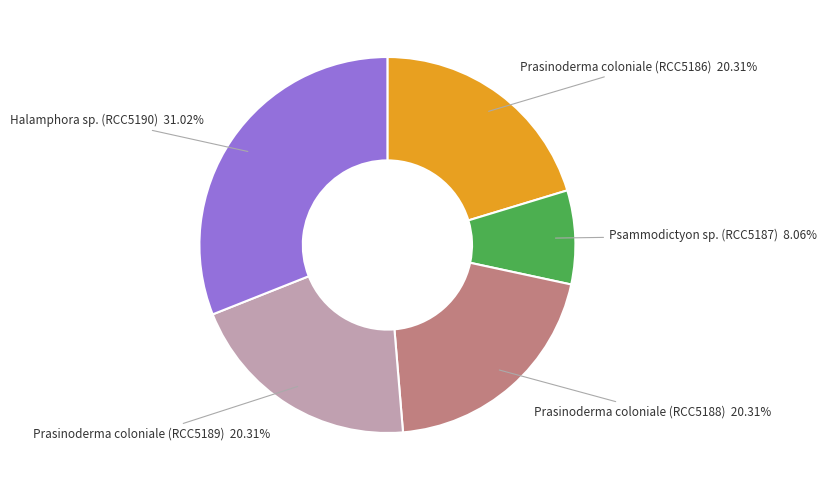

Does Halamphora sp. (RCC5190) represent more than half of the total?

No